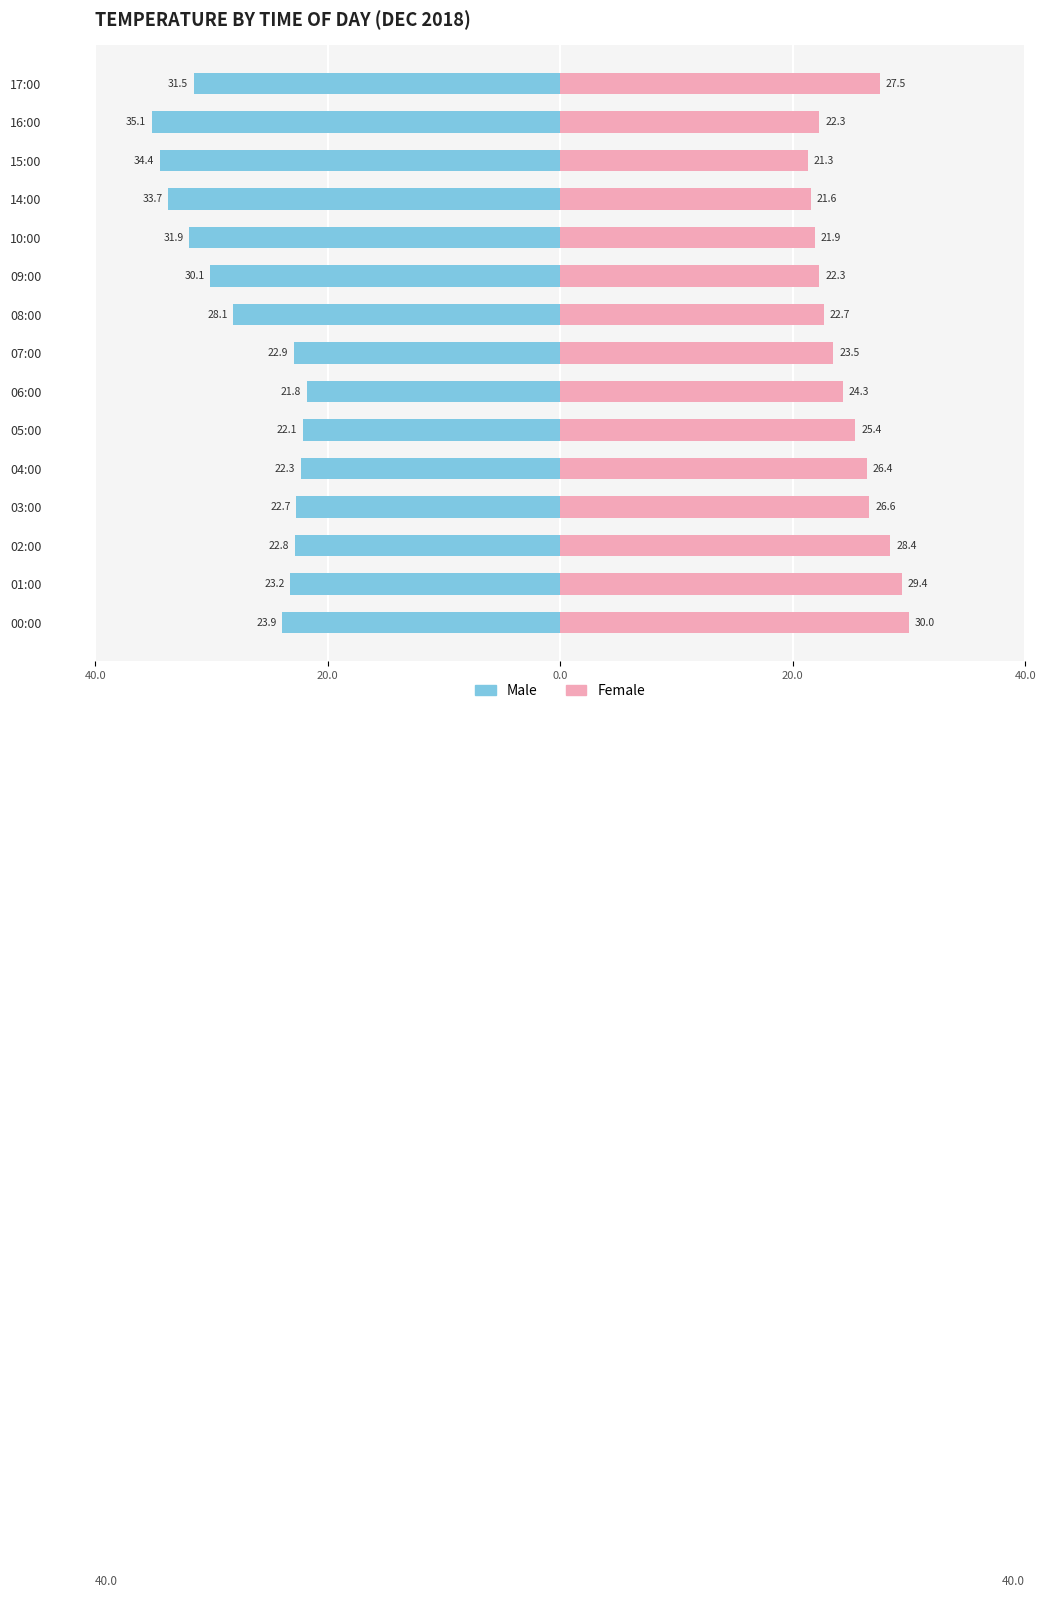

At how many categories does at least one series exceed 21?

15